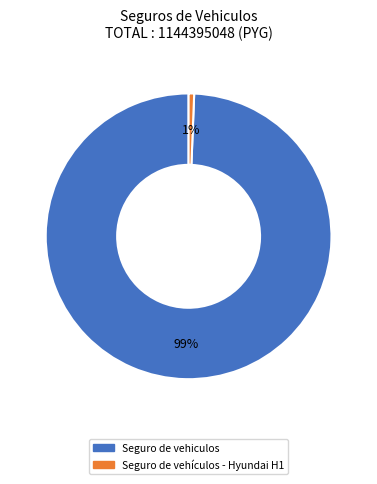

Which slice is the smallest?

Seguro de vehículos - Hyundai H1